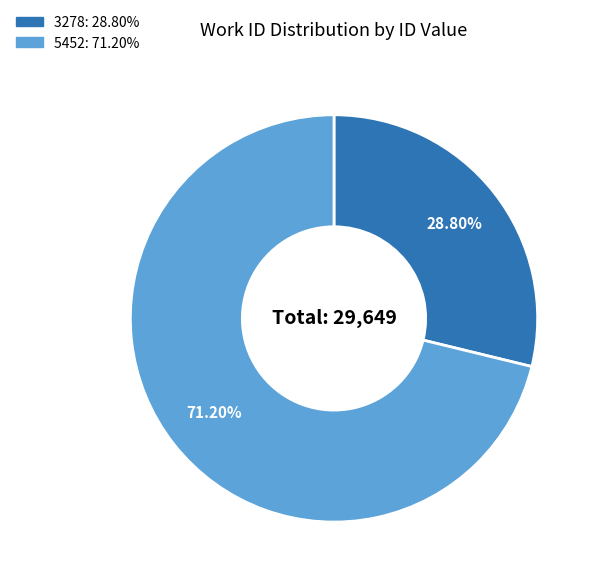

Combined, do 5452 and 3278 account for over 50%?

Yes